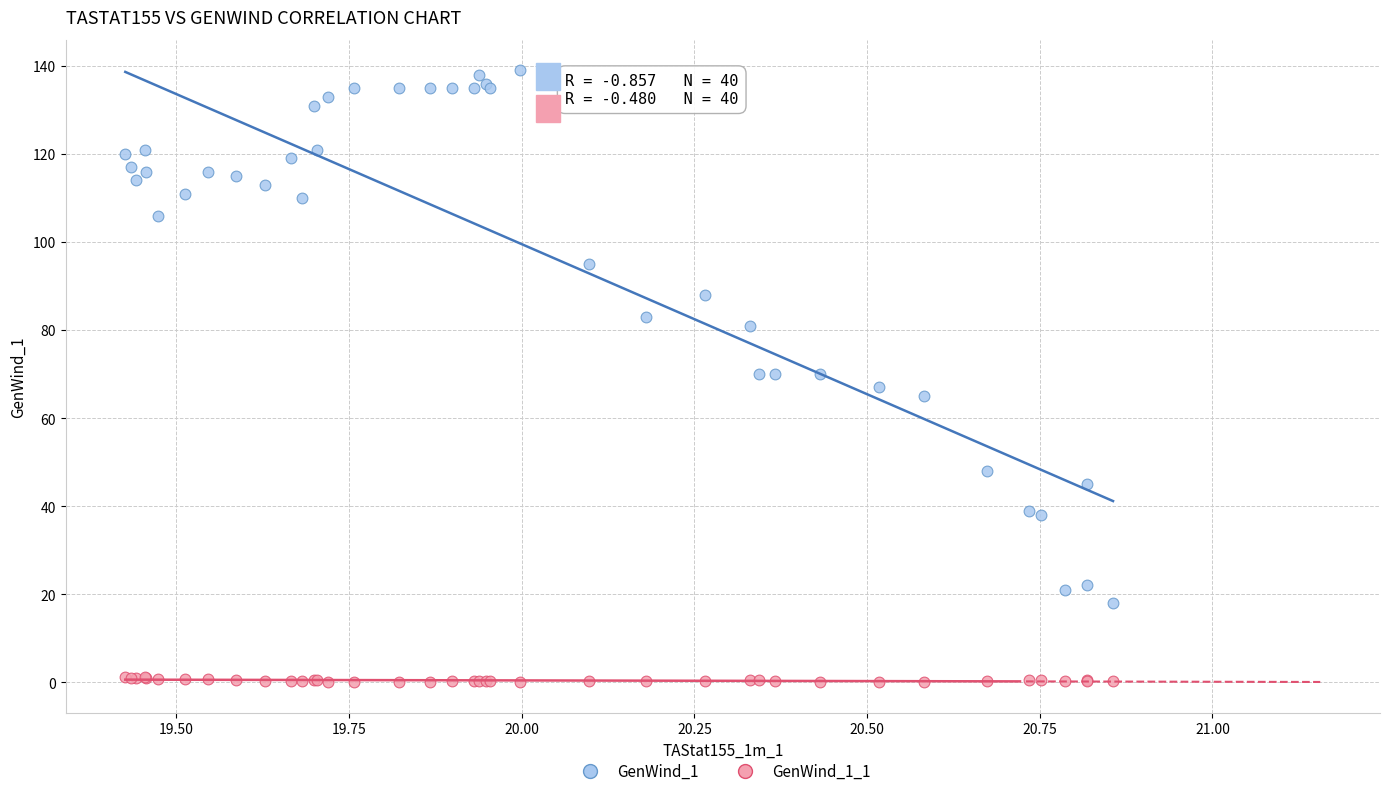

Which series has the largest Y range (max minus min)?

GenWind_1